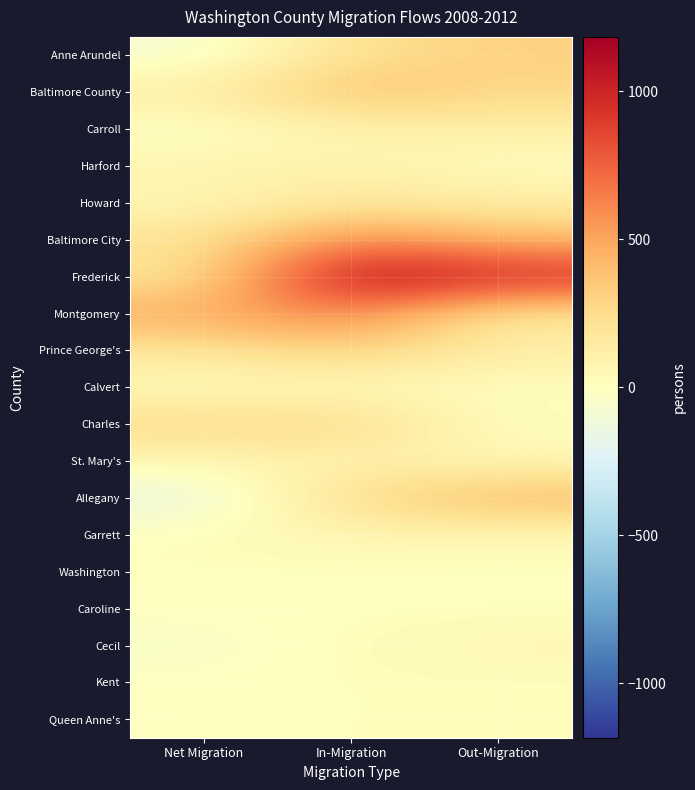

What is the total value across all series at Out-Migration?

3188